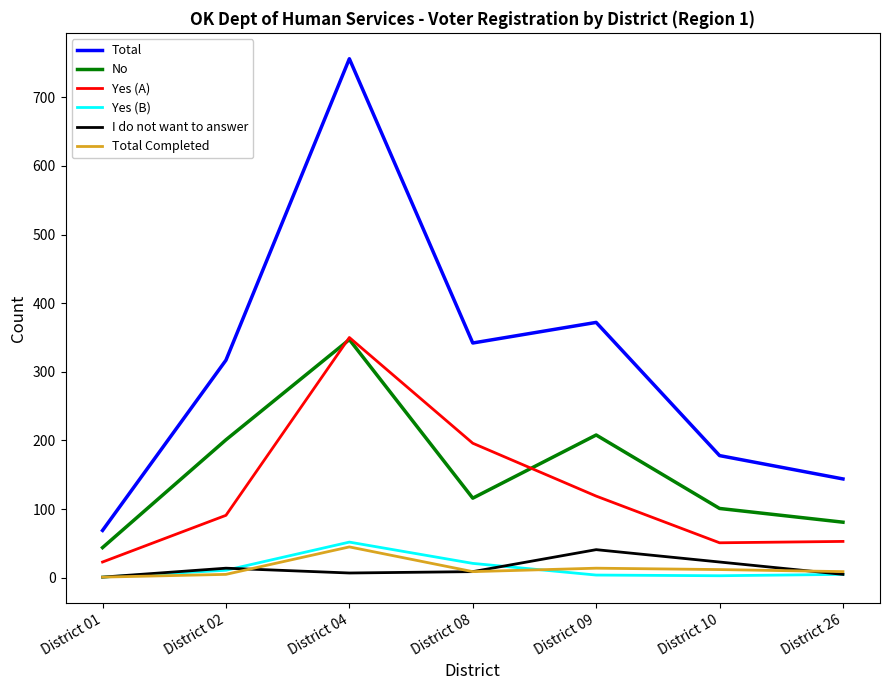

True or false: Total Completed and No cross at least once.

False